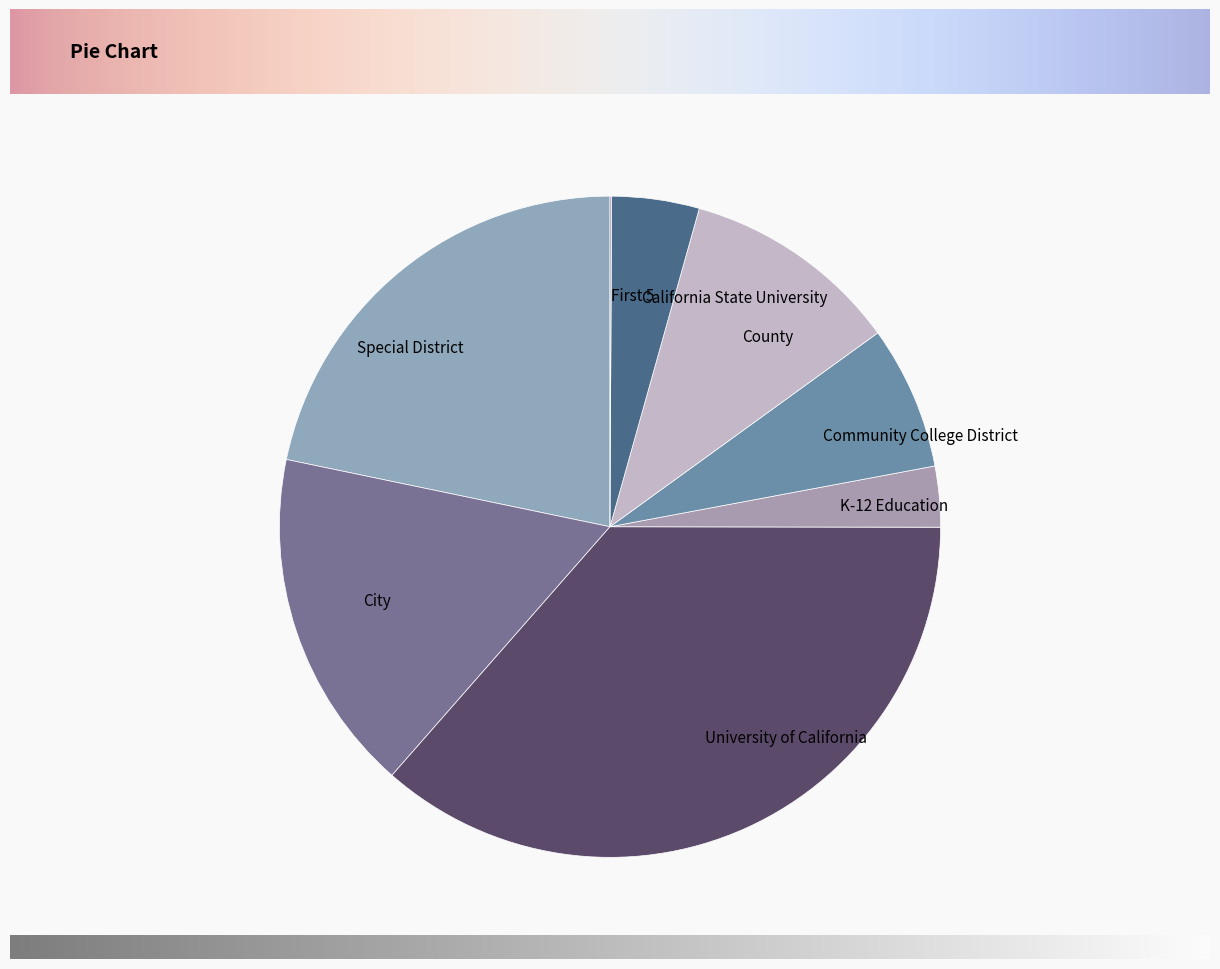

Which category has the biggest portion of the pie?

University of California